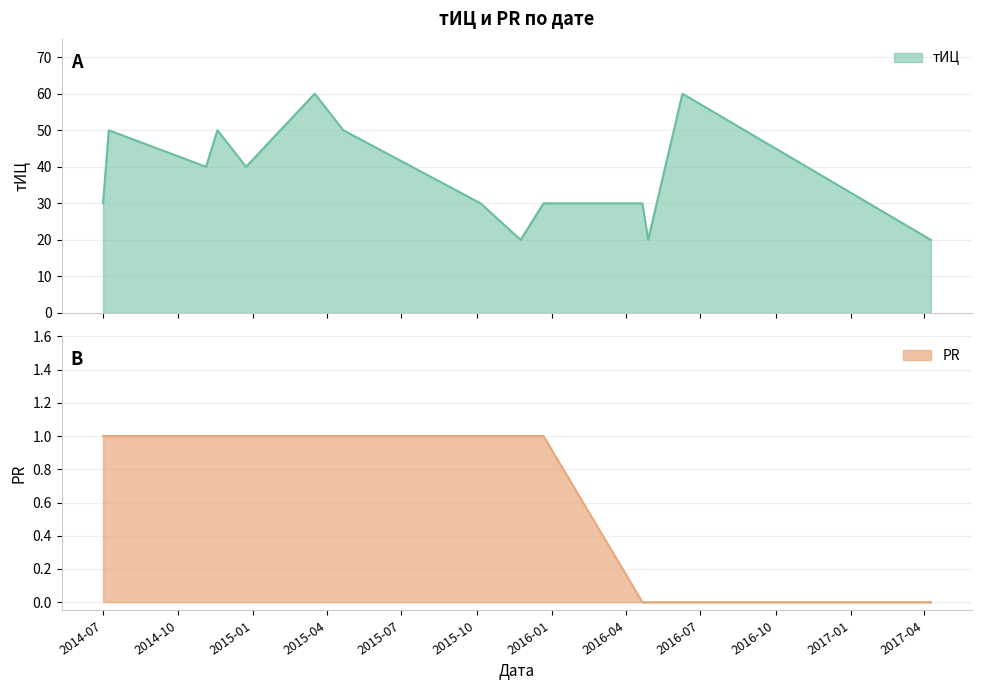

Reading left to right, transcribe all the data shown in this chart.

тИЦ: 30	50	40	50	40	60	50	30	20	30	30	20	60	20
PR: 1	1	1	1	1	1	1	1	1	1	0	0	0	0